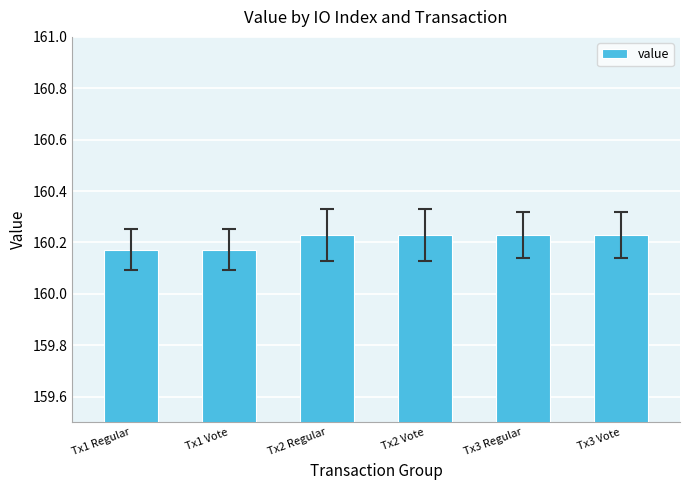

True or false: the data shows 273.0 at Tx3 Vote.

False